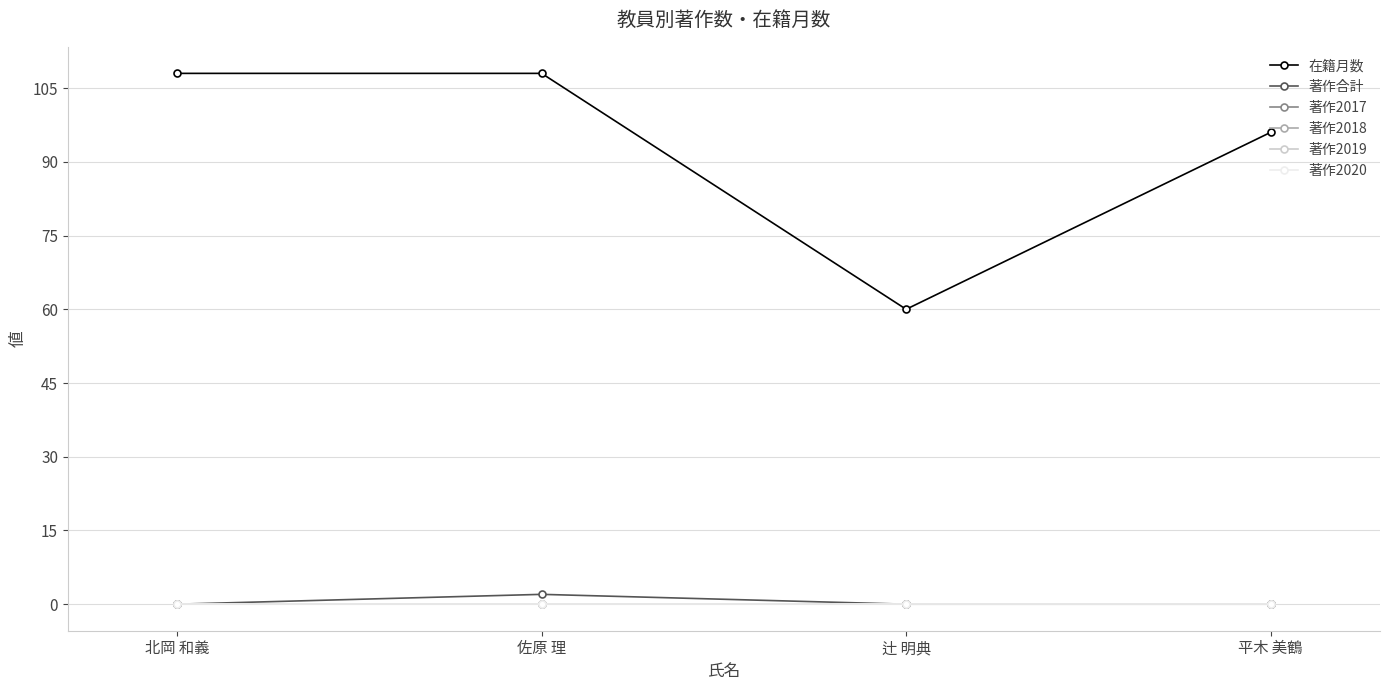

Does the chart have visible grid lines?

Yes